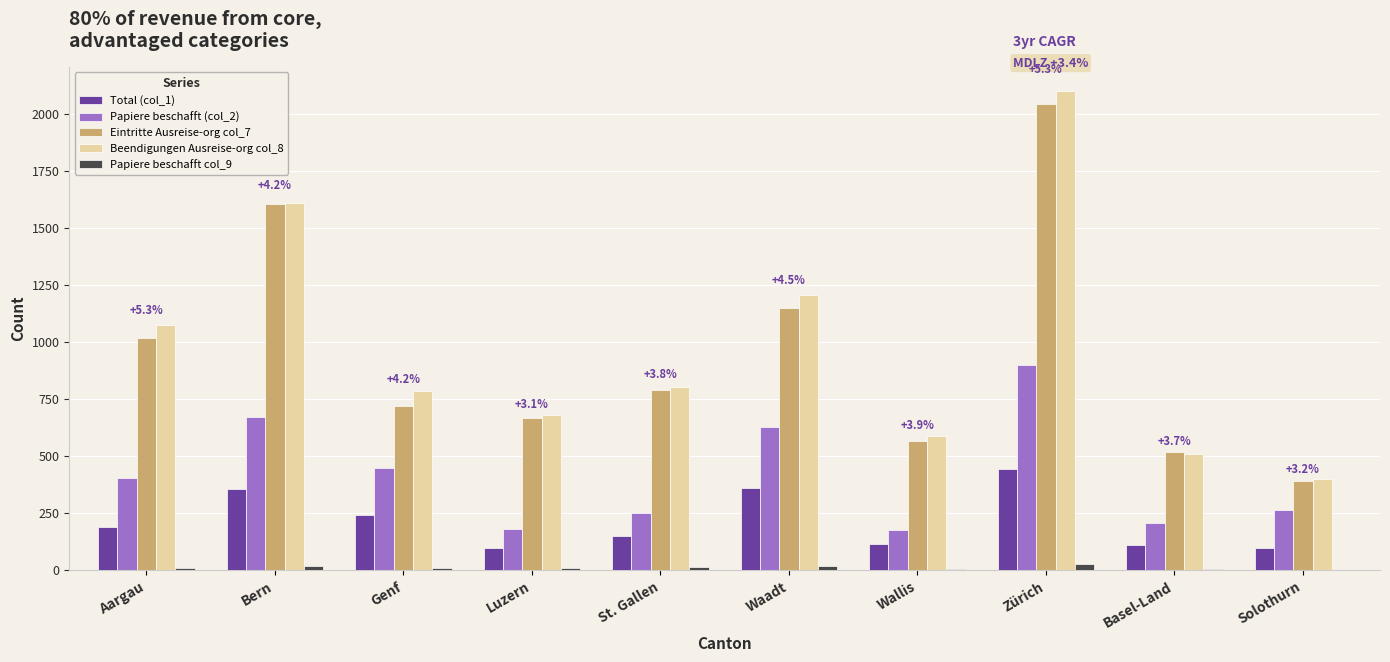

Does the chart contain stacked bars?

No